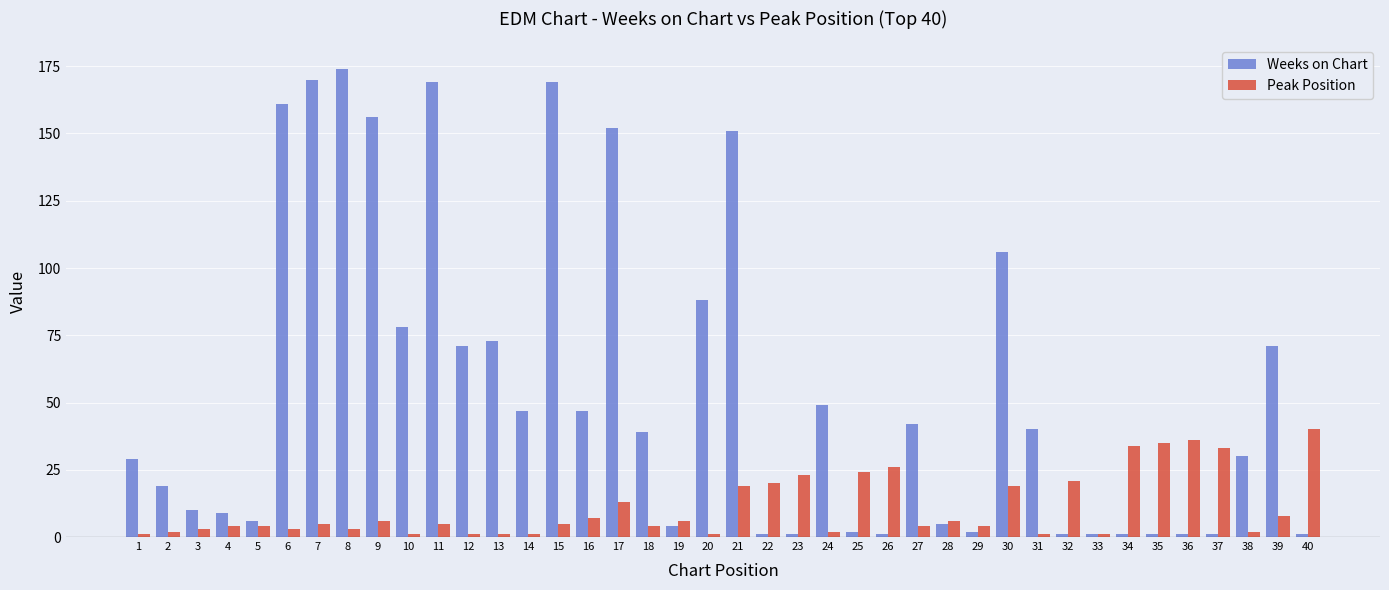

What is the greatest value displayed?

174